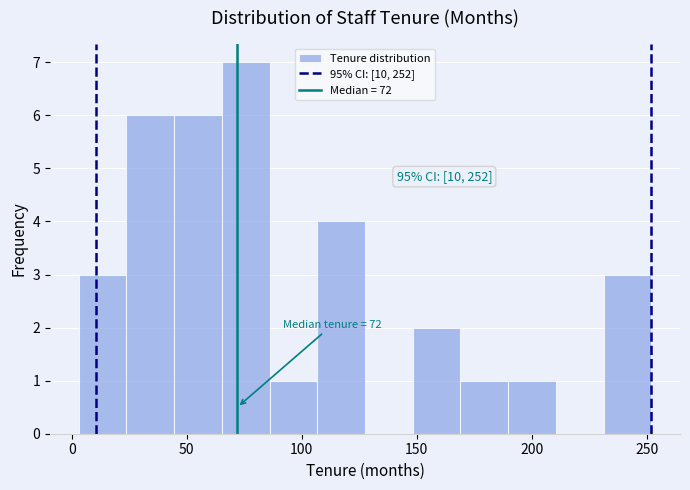

Which range on the x-axis has the tallest bar?

65 to 85